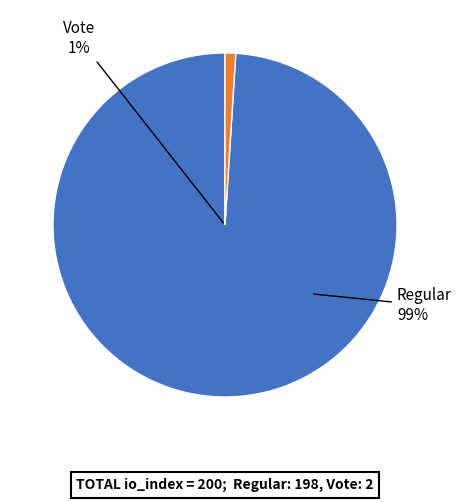

To the nearest percent, what is the average slice percentage?

50%